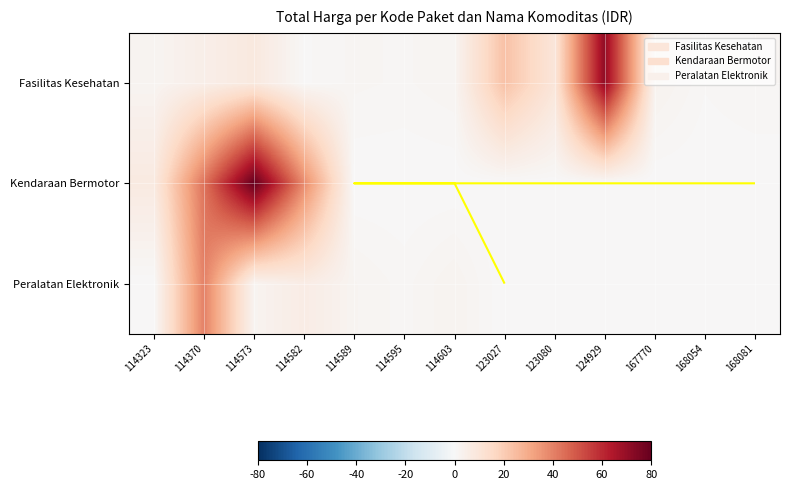

Which series has the largest range (max minus min)?

Kendaraan Bermotor